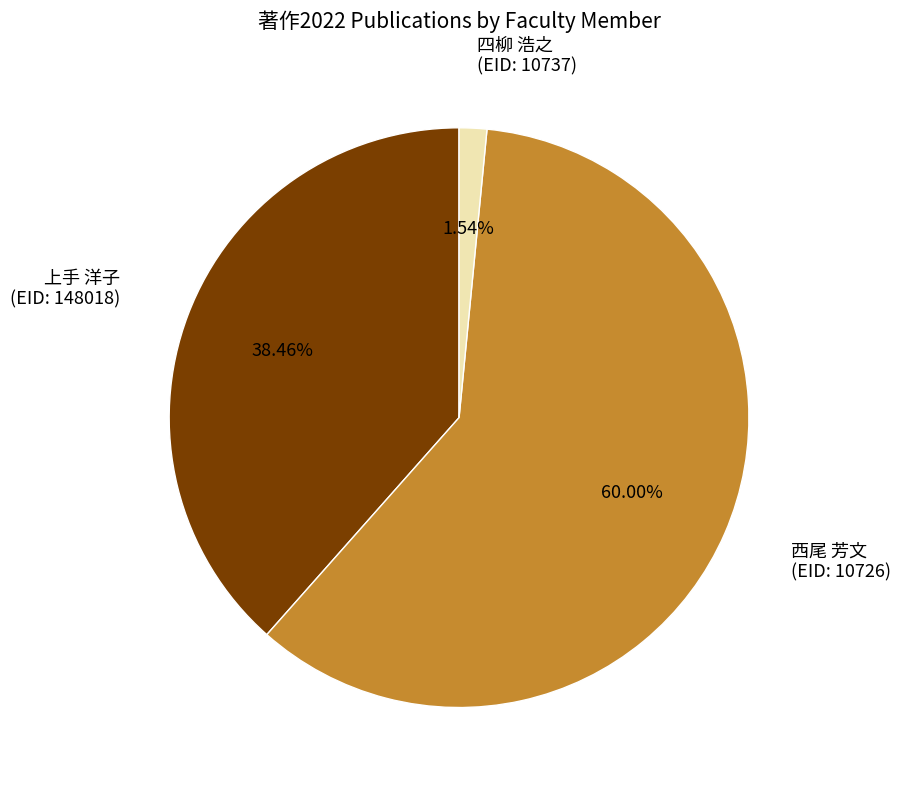

Rank the categories by value from highest to lowest.

西尾 芳文 (EID: 10726), 上手 洋子 (EID: 148018), 四柳 浩之 (EID: 10737)